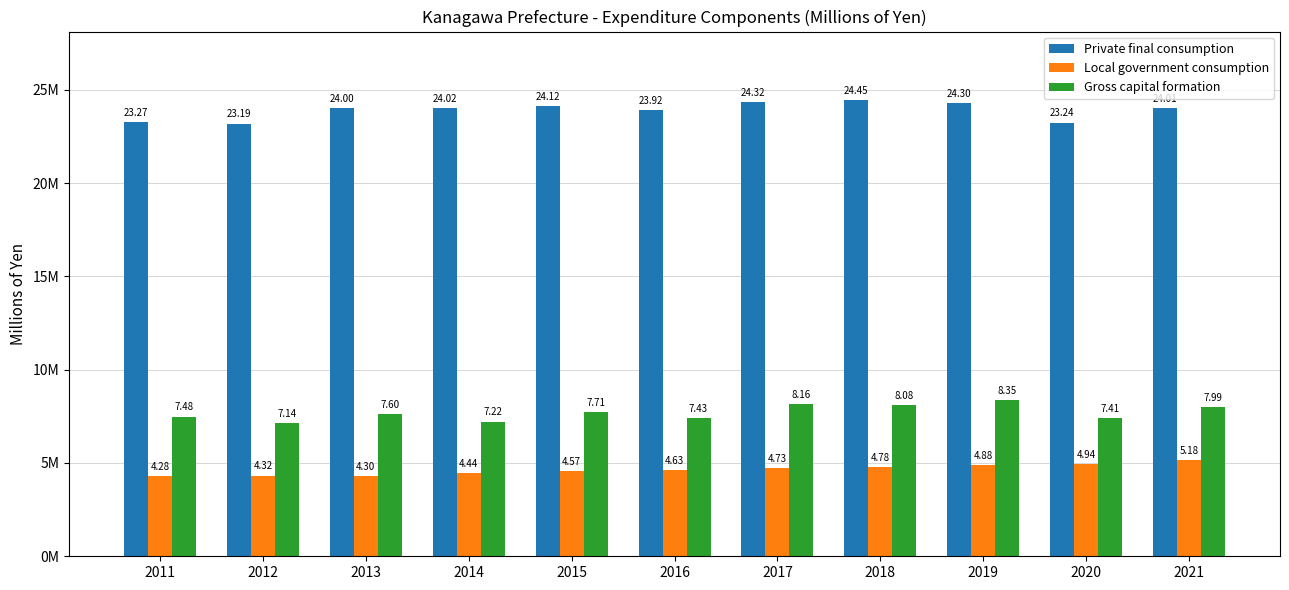

What is the difference between the maximum and minimum values in the Private final consumption series?

1266324